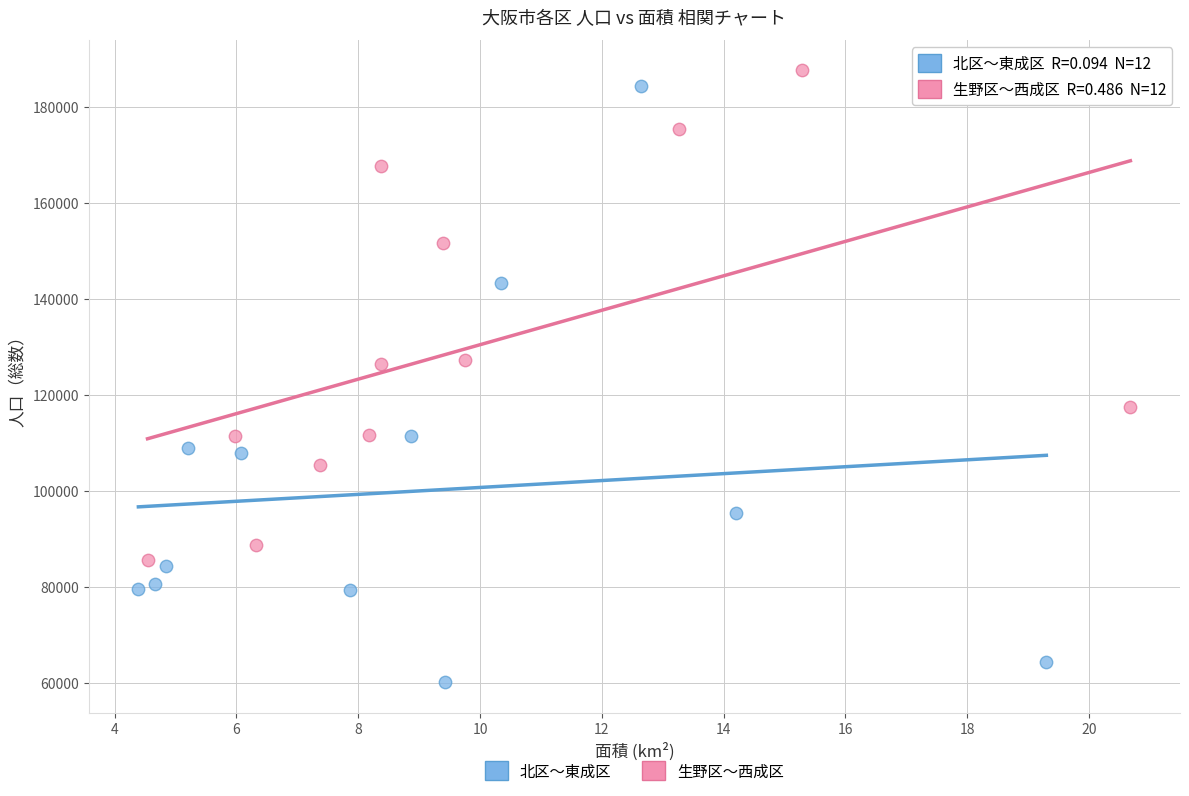

What are all the series names shown in the legend?

北区〜東成区, 生野区〜西成区